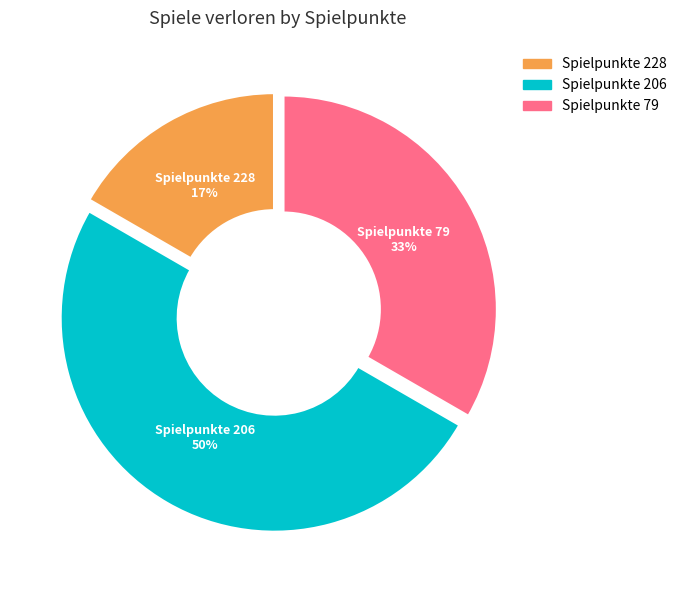

To the nearest percent, what is the difference between the largest and smallest slice percentages?

33%